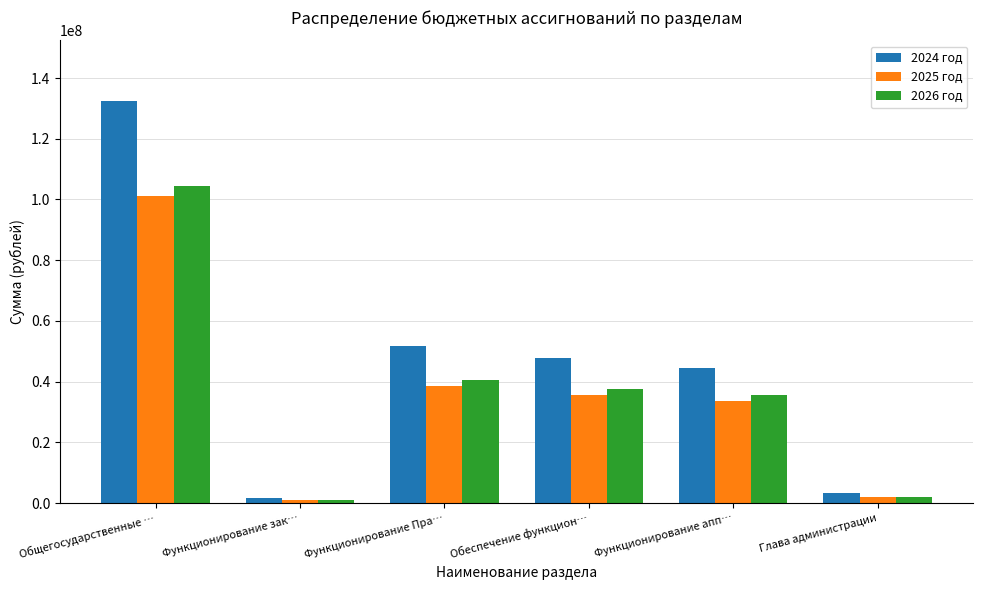

Which category has the highest value in the 2026 год series?

Общегосударственные …